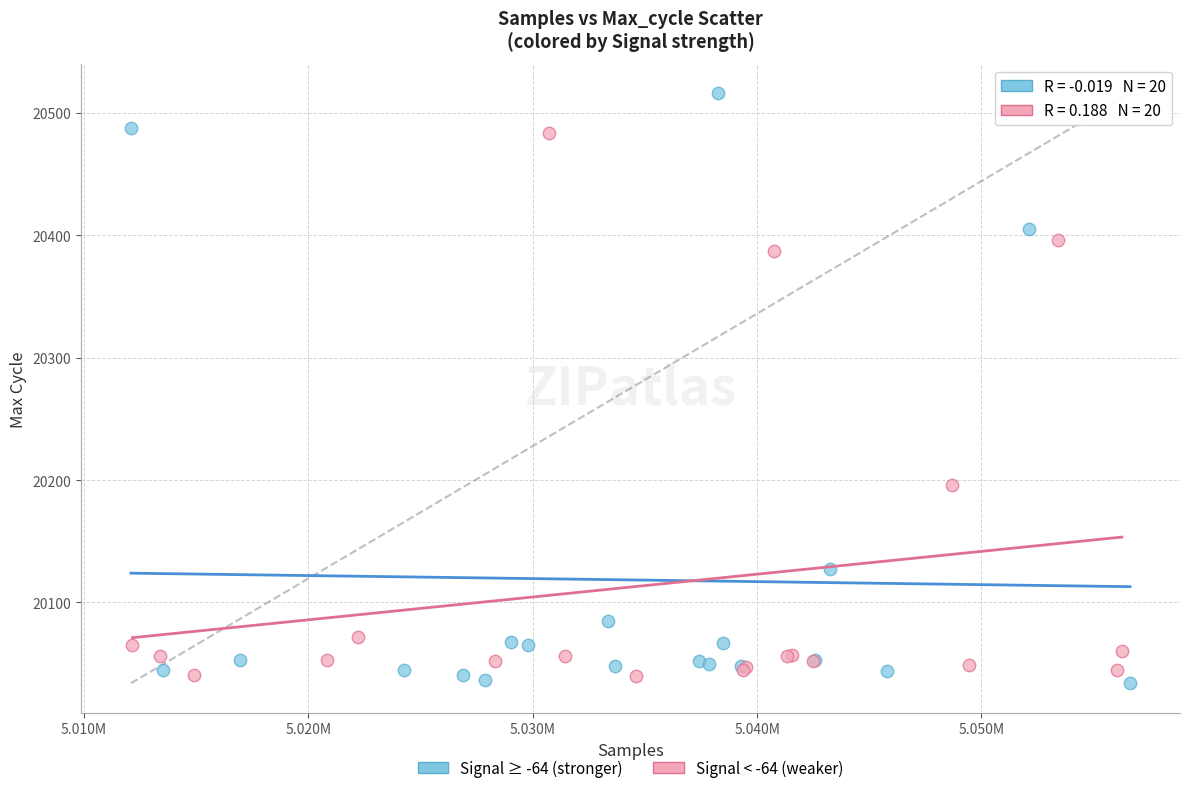

Which series has the largest Y range (max minus min)?

Signal ≥ -64 (stronger)